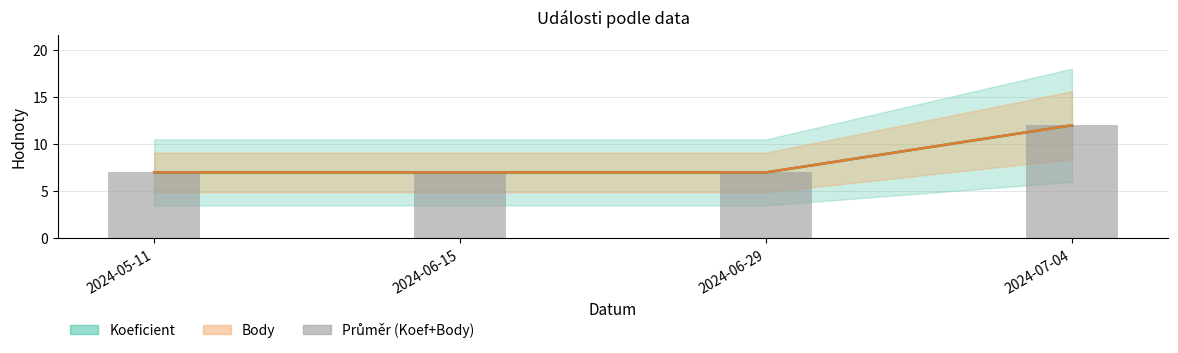

What is the difference between the maximum and minimum values?

5